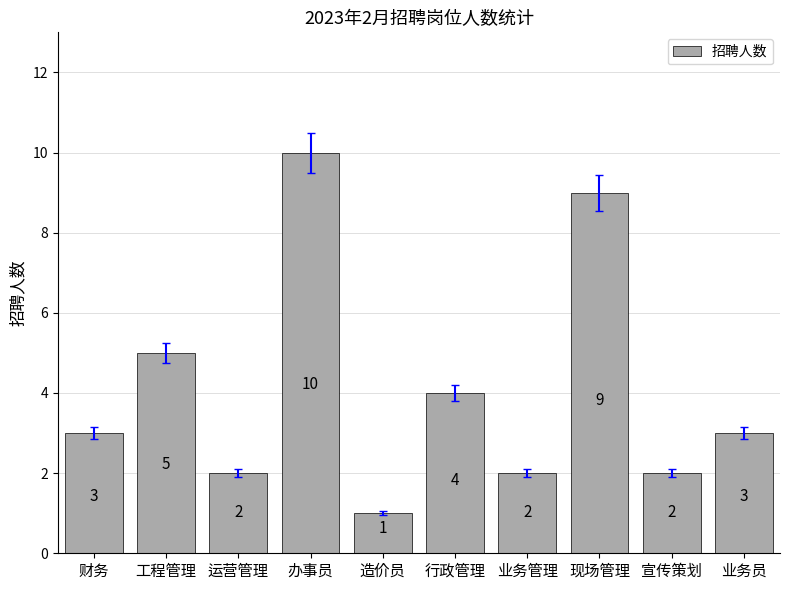

Reading left to right, transcribe all the data shown in this chart.

3	5	2	10	1	4	2	9	2	3